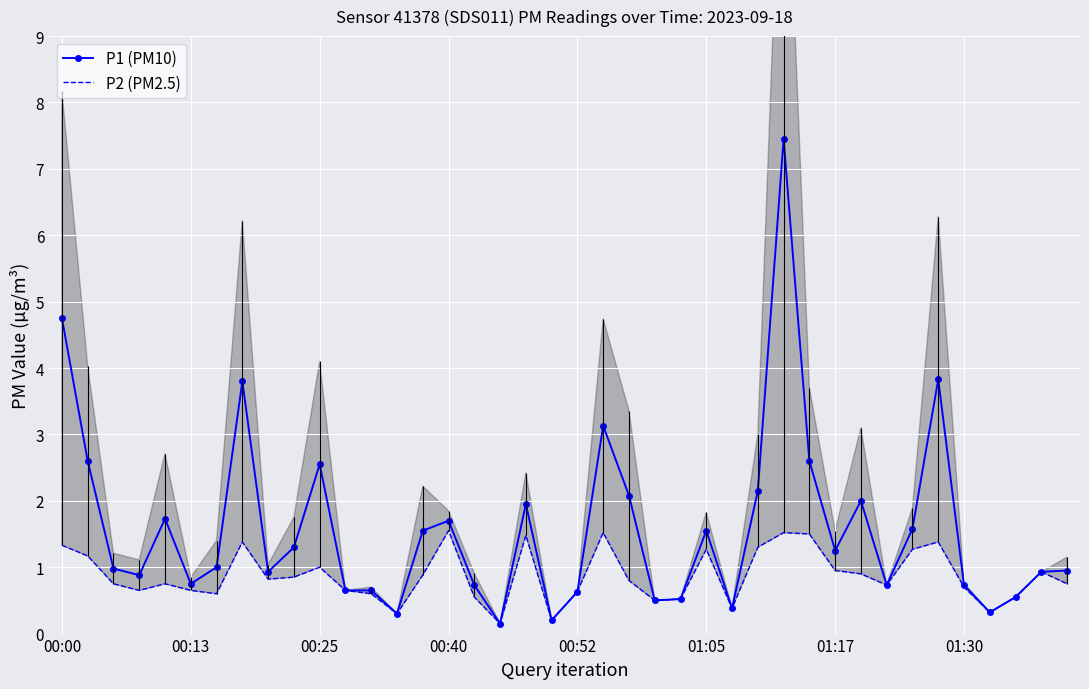

What is the sum of all P2 (PM2.5) values?

34.7